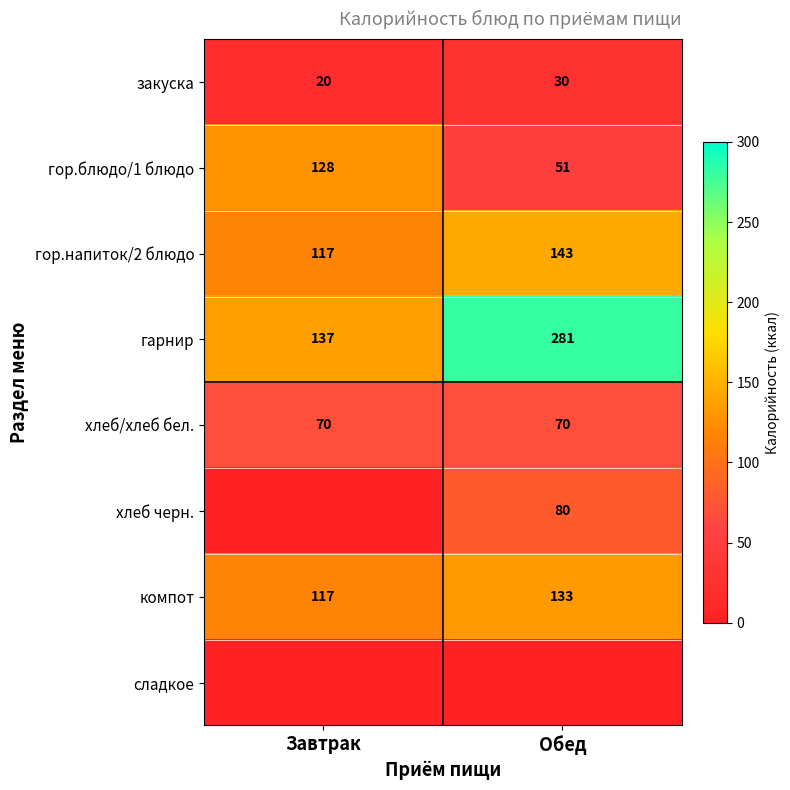

What is the maximum value for хлеб/хлеб бел.?

70